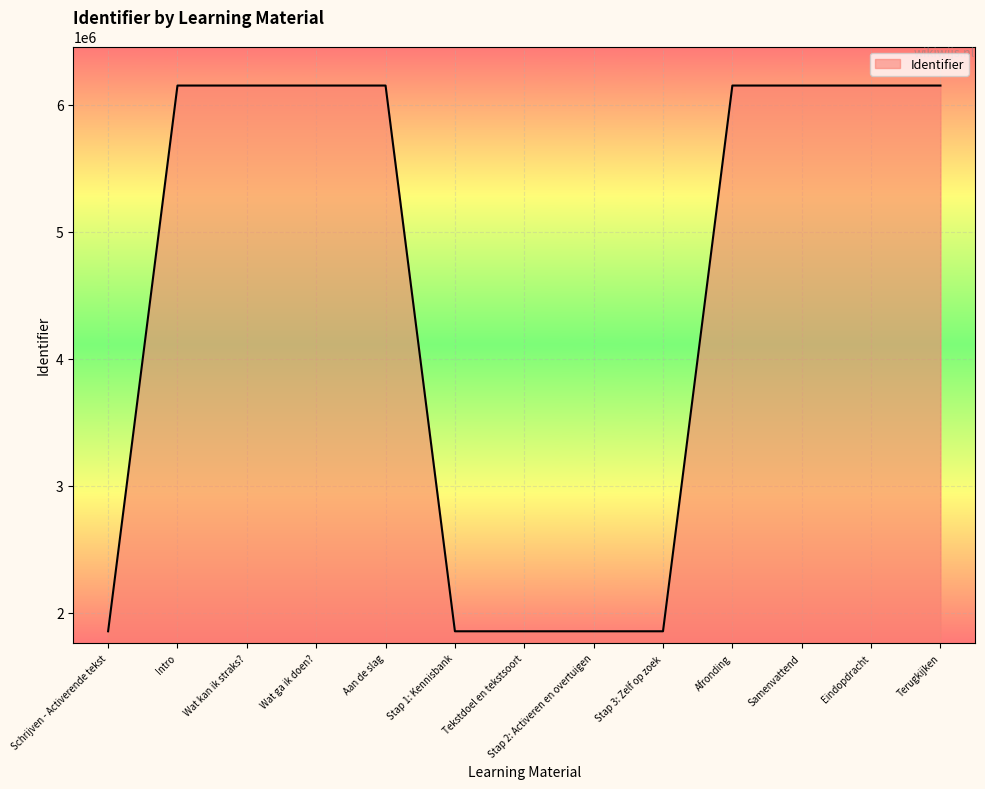

What is the minimum value shown in the chart?

1852350